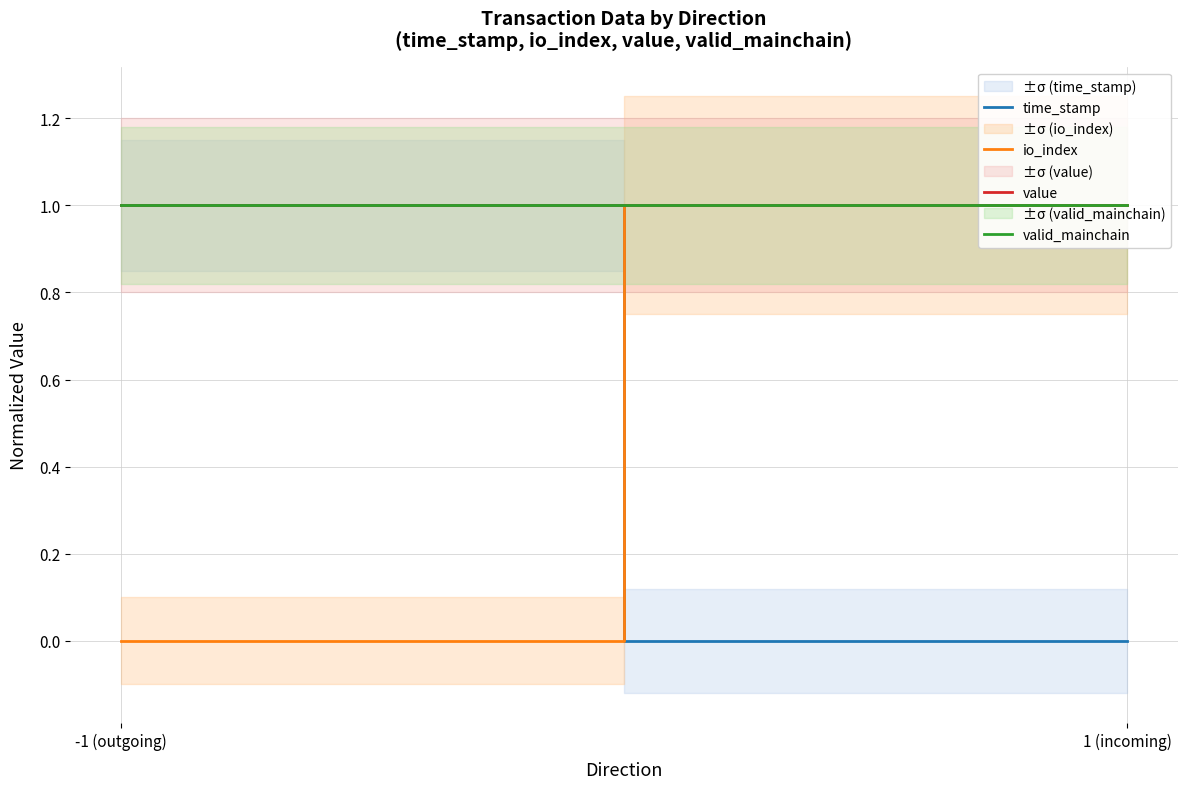

What is the total value across all series at -1 (outgoing)?

3